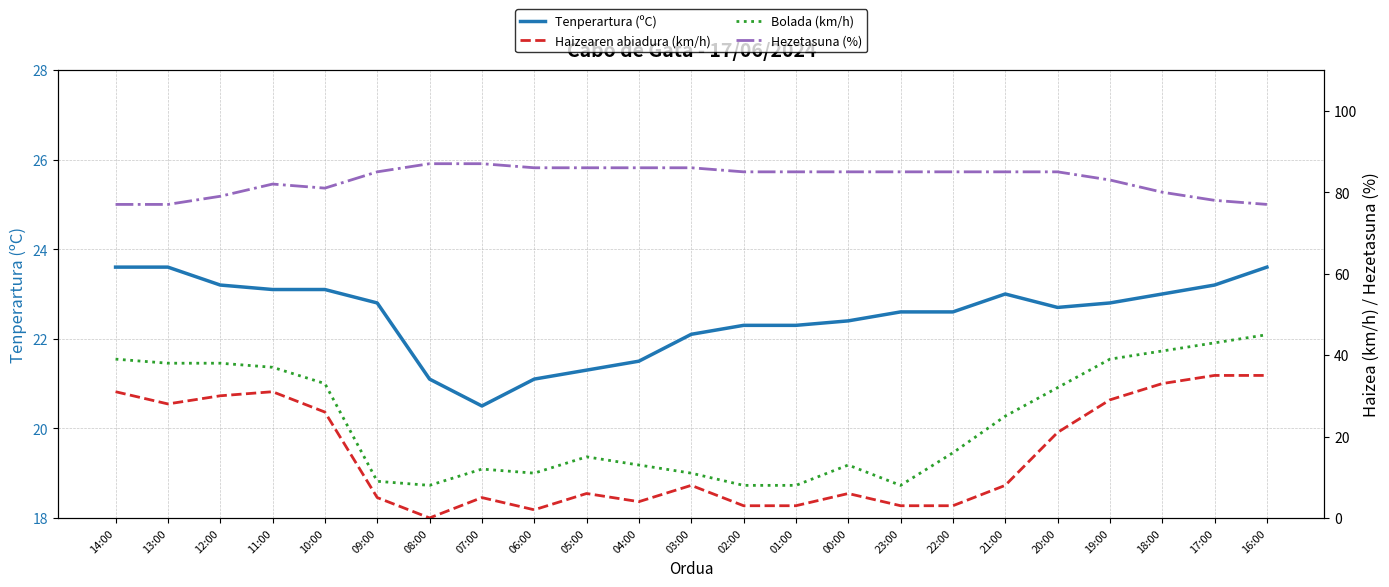

True or false: Hezetasuna (%) and Haizearen abiadura (km/h) intersect in this chart.

False